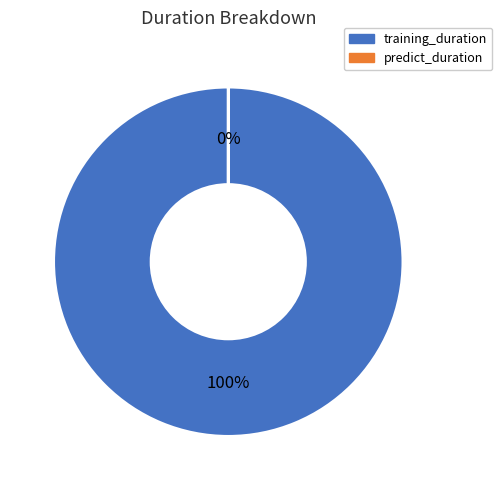

To the nearest percent, what is the difference between the training_duration and predict_duration slice percentages?

100%